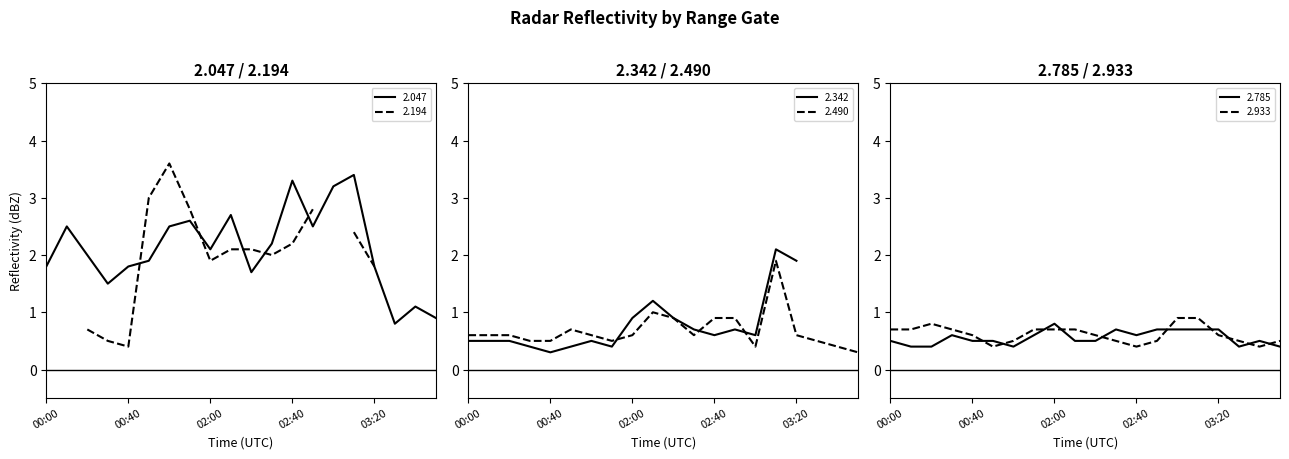

What position from the right is 2019/06/12 01:50?

13